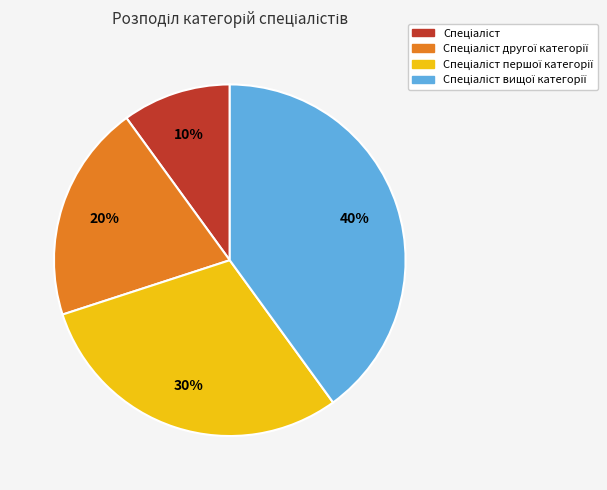

To the nearest percent, what is the average slice percentage?

25%